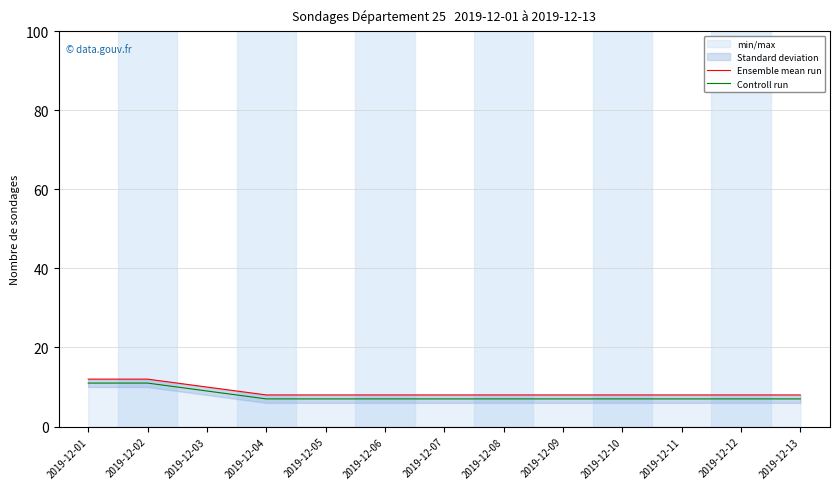

What is the value of the Ensemble mean run point at the 5th from the left?

8